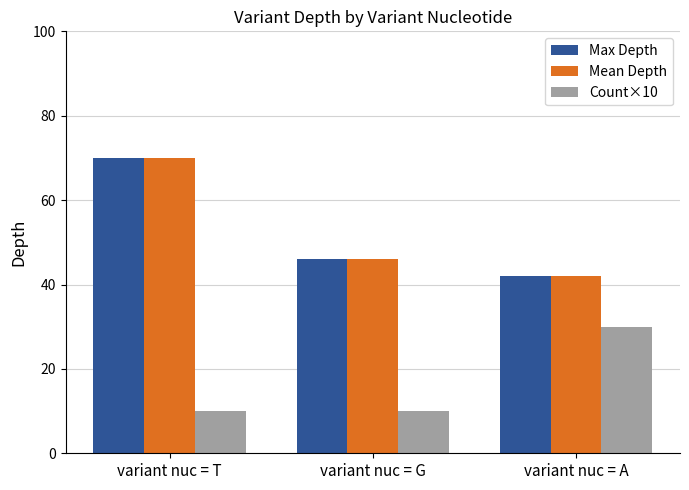

Is the value of Count×10 at variant nuc = T greater than the value of Mean Depth at variant nuc = G?

No